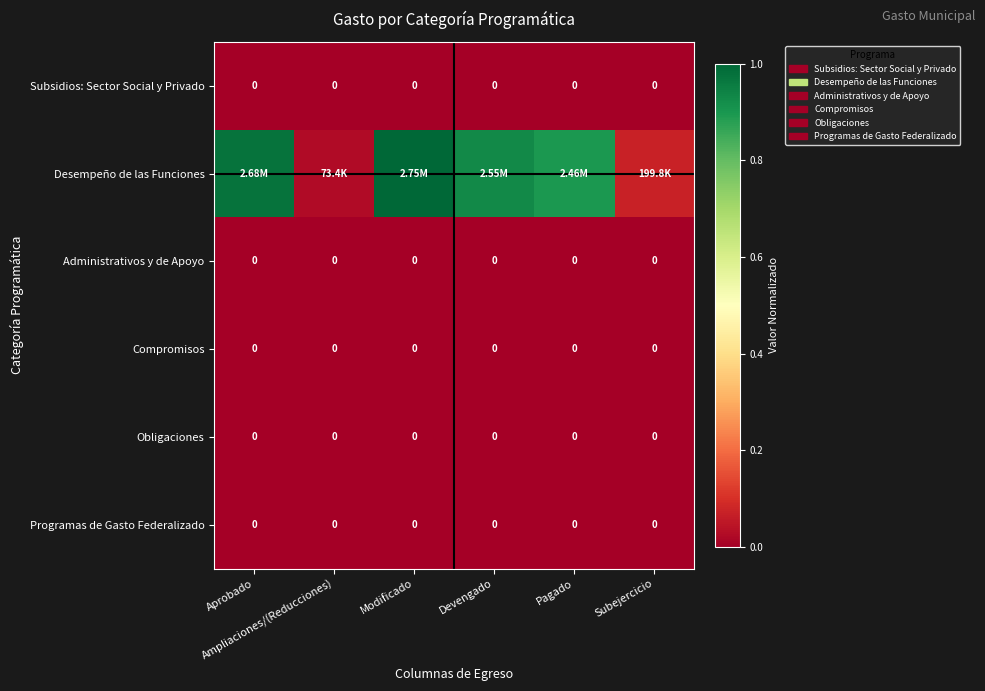

At which label is Programas de Gasto Federalizado closest to 0?

Aprobado